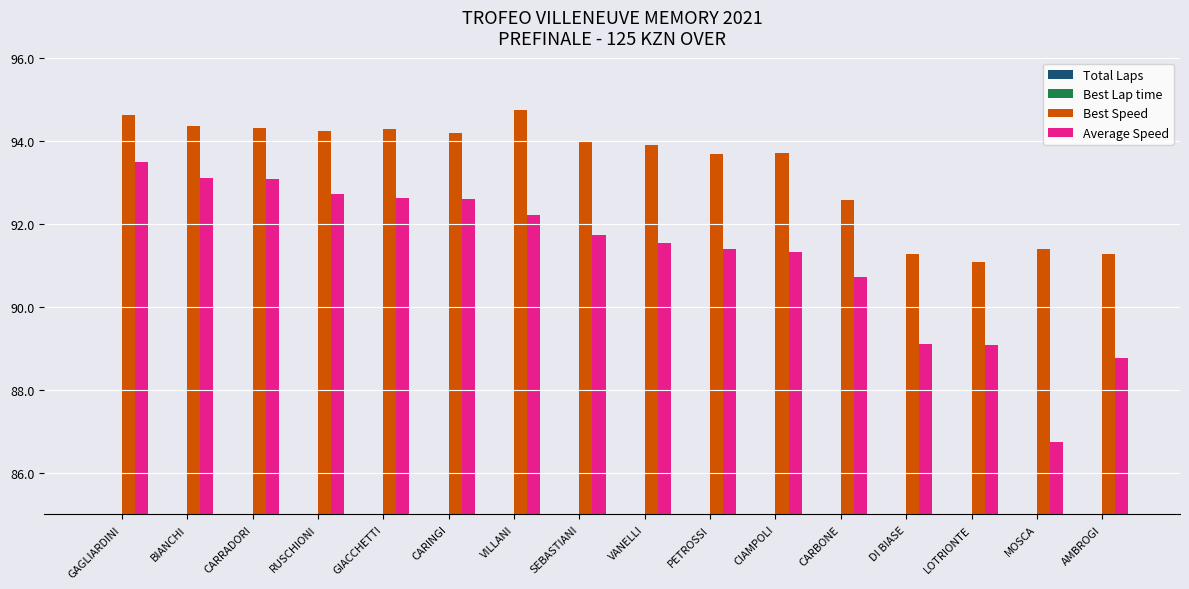

Reading left to right, list all the values displayed in this chart.

Total Laps: 15.0	15.0	15.0	15.0	15.0	15.0	15.0	15.0	15.0	15.0	15.0	15.0	15.0	15.0	15.0	13.0
Best Lap time: 45.7	45.8	45.8	45.8	45.8	45.9	45.6	46.0	46.0	46.1	46.1	46.7	47.3	47.4	47.3	47.3
Best Speed: 94.6	94.4	94.3	94.2	94.3	94.2	94.7	94.0	93.9	93.7	93.7	92.6	91.3	91.1	91.4	91.3
Average Speed: 93.5	93.1	93.1	92.7	92.6	92.6	92.2	91.7	91.5	91.4	91.3	90.7	89.1	89.1	86.7	88.8